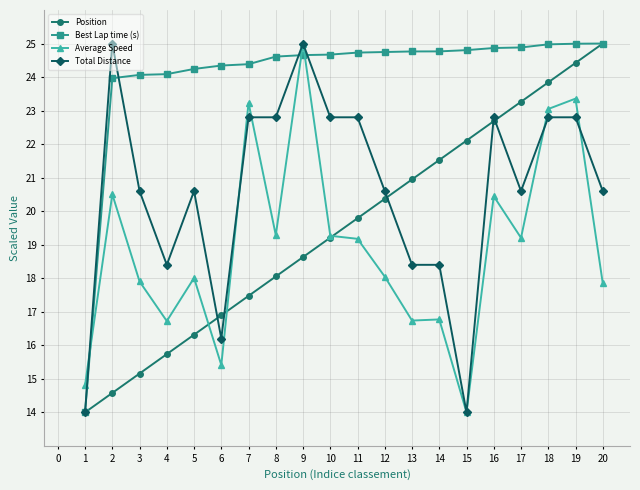

How many series are shown in this chart?

4